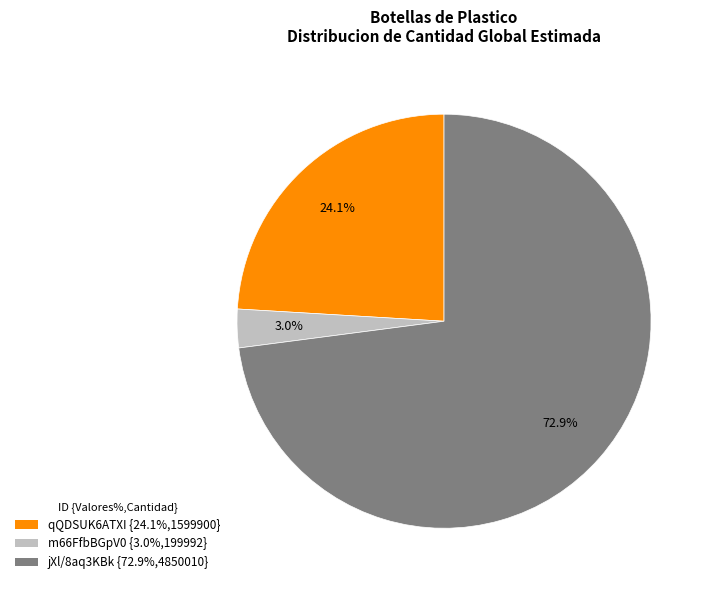

To the nearest percent, what is the average slice percentage?

33%